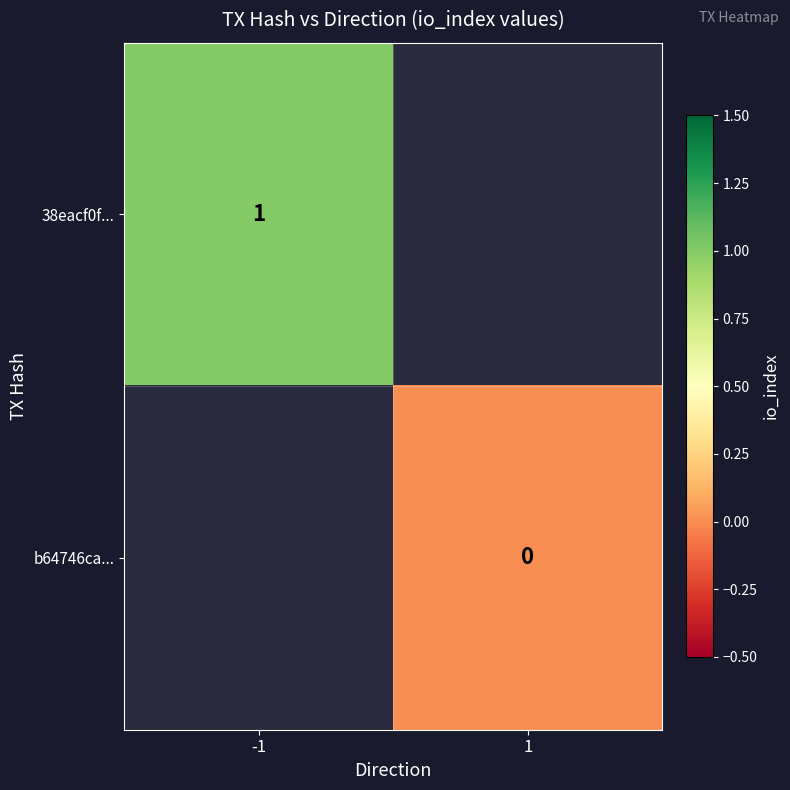

Is the value of b64746ca... at 1 greater than the value of 38eacf0f... at -1?

No